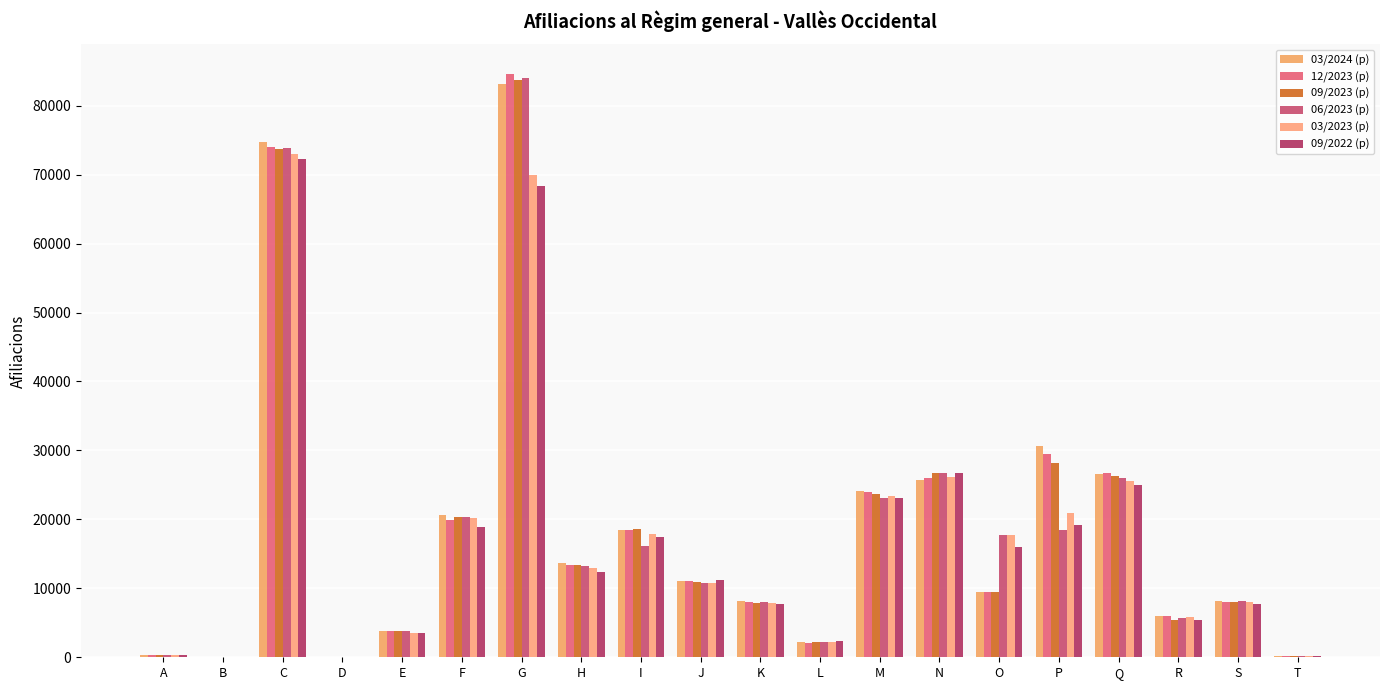

How many groups of bars are there?

20